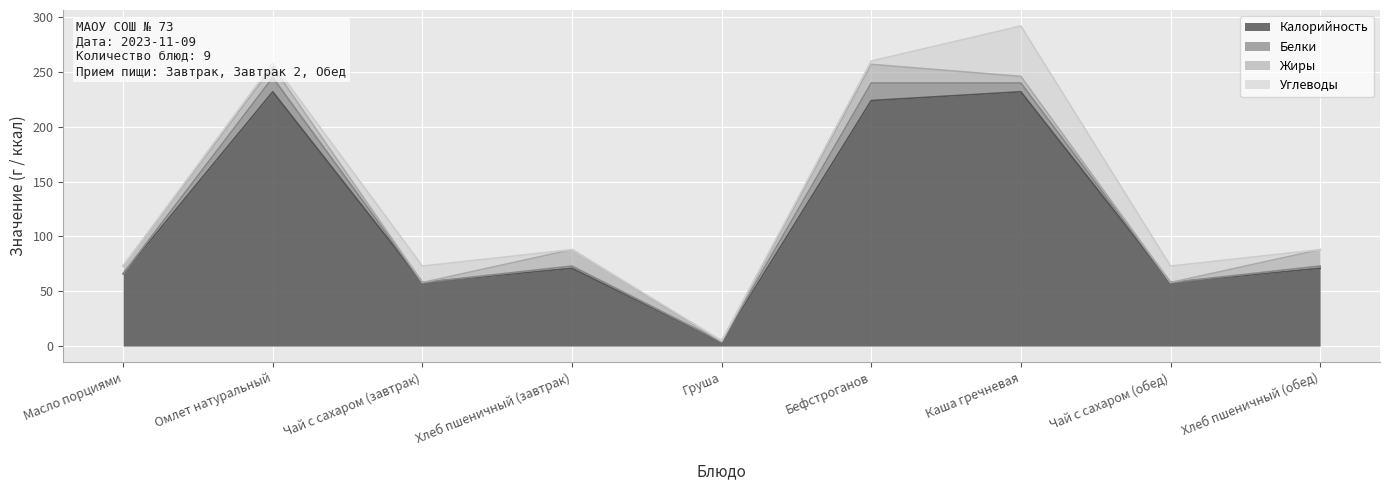

At which label is Белки closest to 8?

Каша гречневая